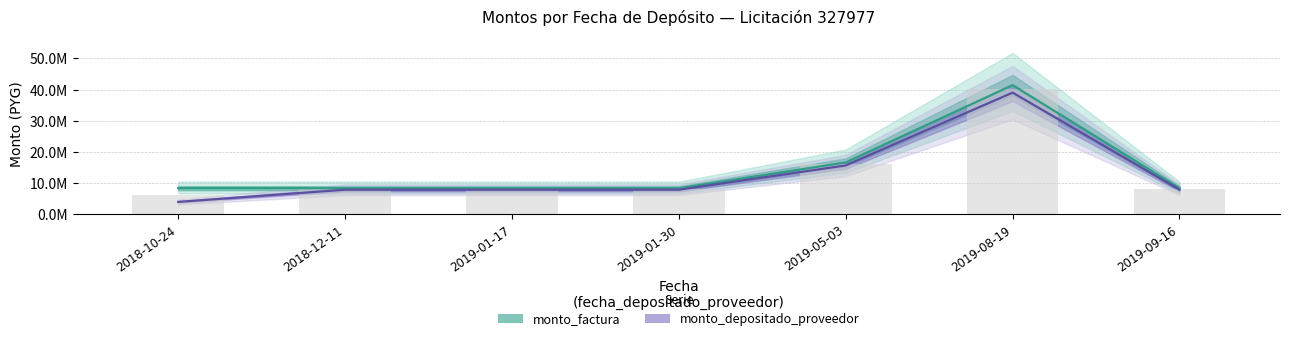

How many values in the monto_depositado_proveedor series are below 7801418?

2